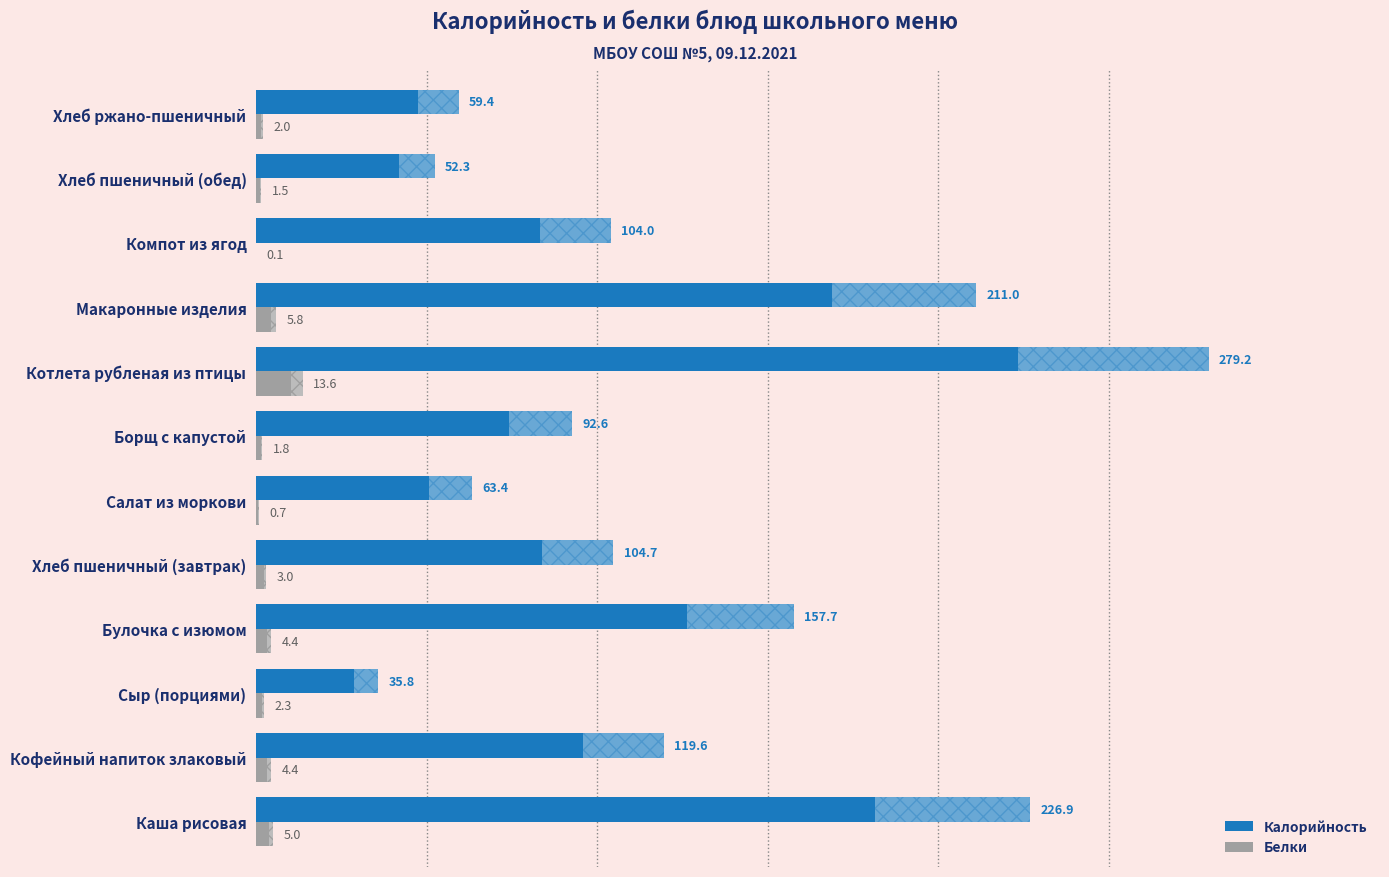

Which series changed the most between Кофейный напиток злаковый and Хлеб пшеничный (обед)?

Калорийность